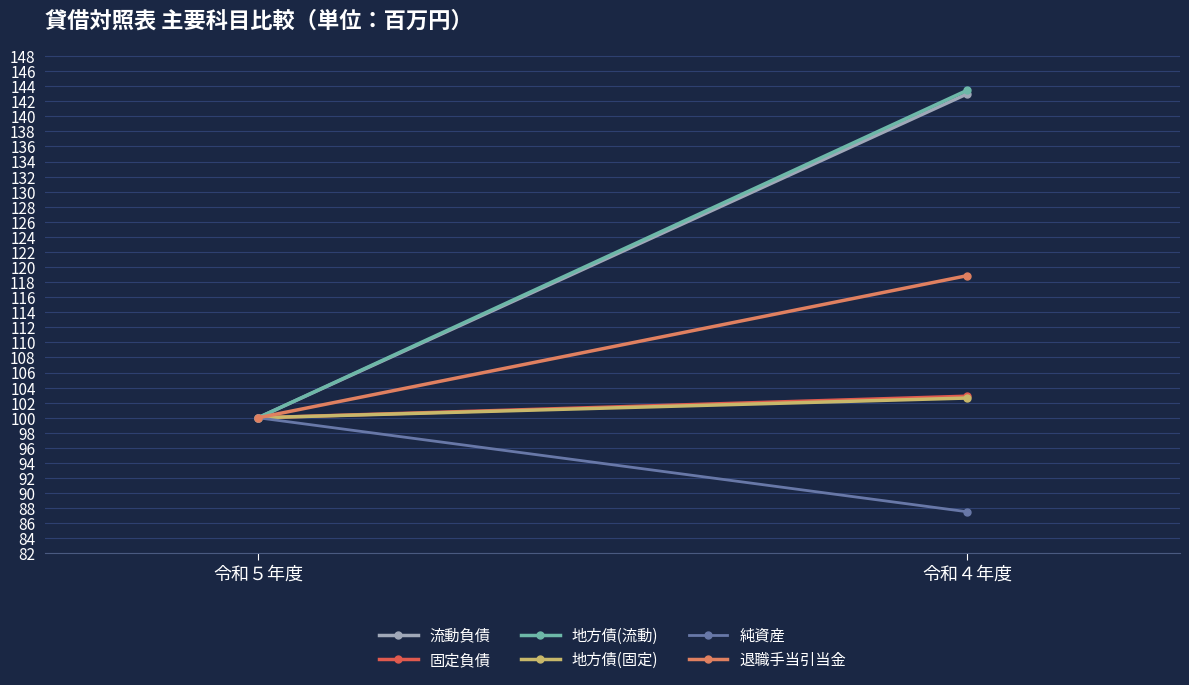

True or false: 流動負債 has a value of 134.1 at 令和５年度.

False